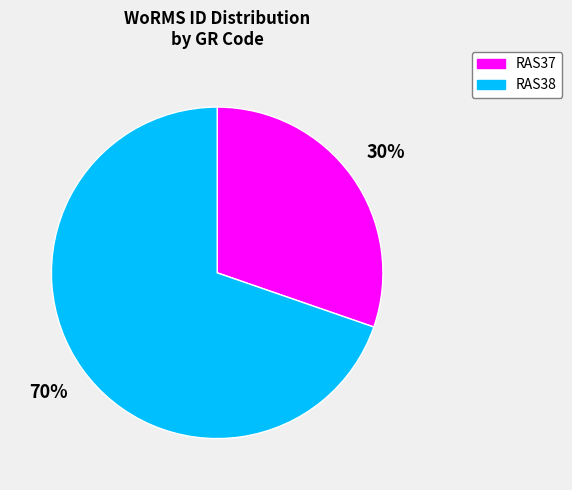

True or false: RAS38 accounts for 70% of the total.

True